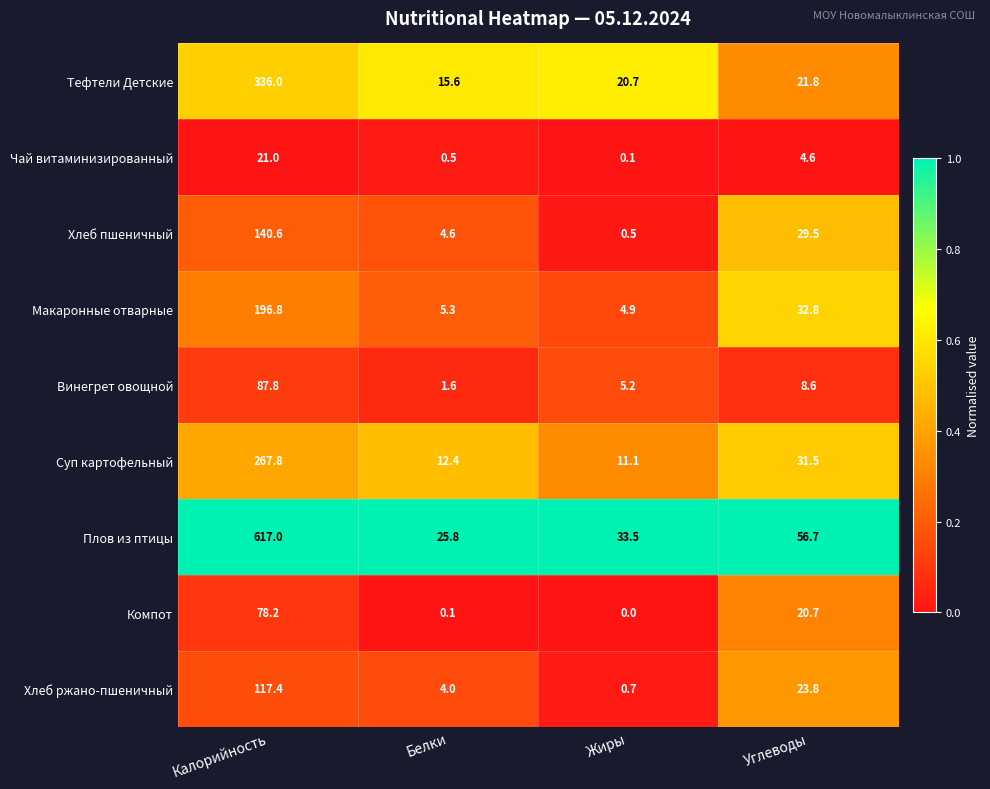

What is the total value across all series at Калорийность?

1862.6